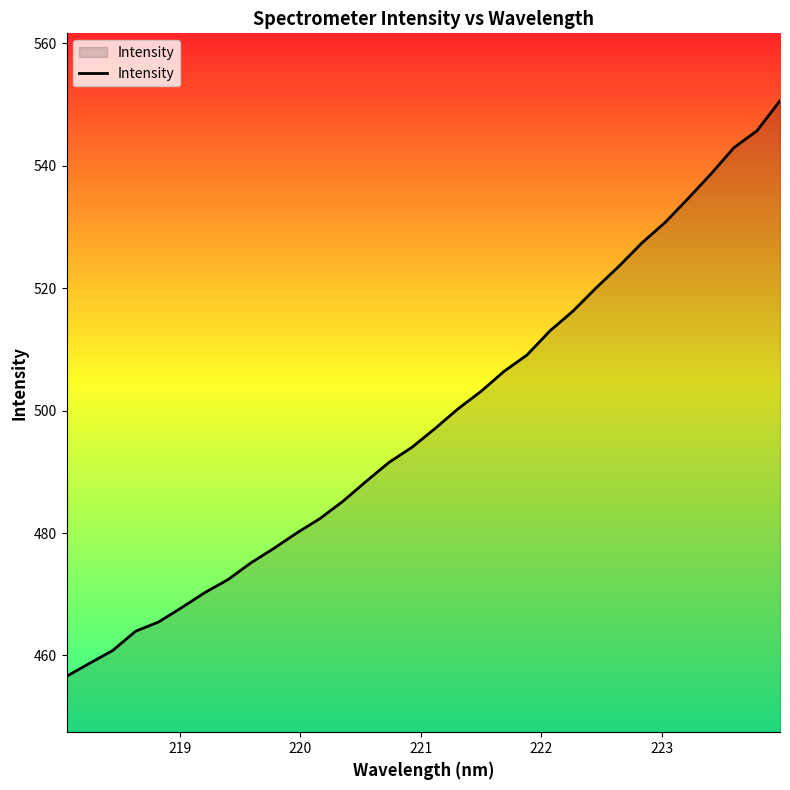

What is the smallest value displayed?

456.6